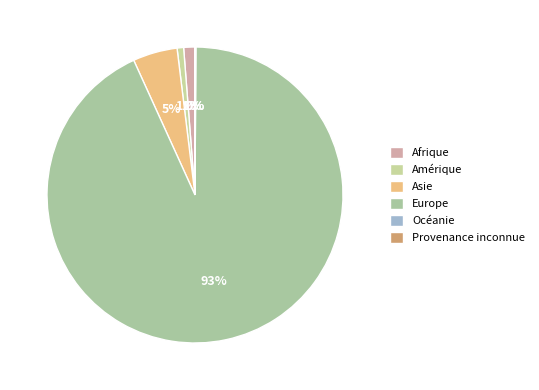

Between Océanie and Afrique, which is larger?

Afrique